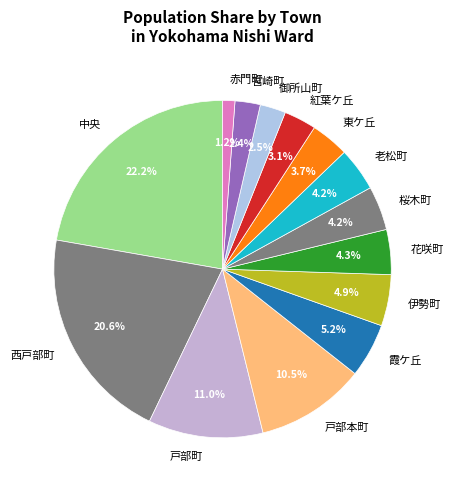

What is the ratio of the value at 花咲町 to the value at 御所山町?

1.7